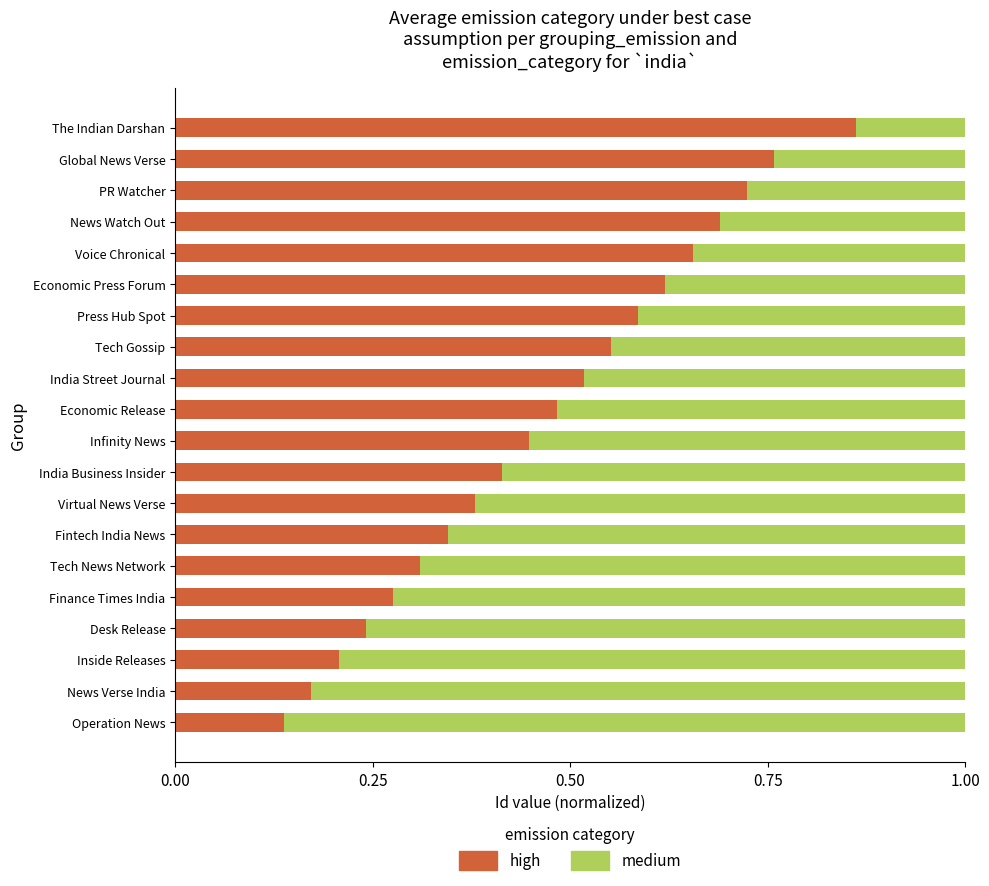

Rank the categories by high value from lowest to highest.

Operation News, News Verse India, Inside Releases, Desk Release, Finance Times India, Tech News Network, Fintech India News, Virtual News Verse, India Business Insider, Infinity News, Economic Release, India Street Journal, Tech Gossip, Press Hub Spot, Economic Press Forum, Voice Chronical, News Watch Out, PR Watcher, Global News Verse, The Indian Darshan